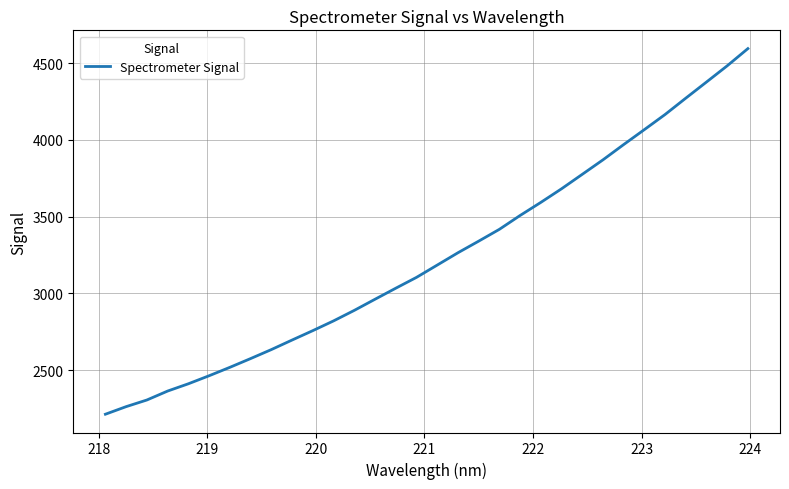

How many categories are shown in the chart?

32